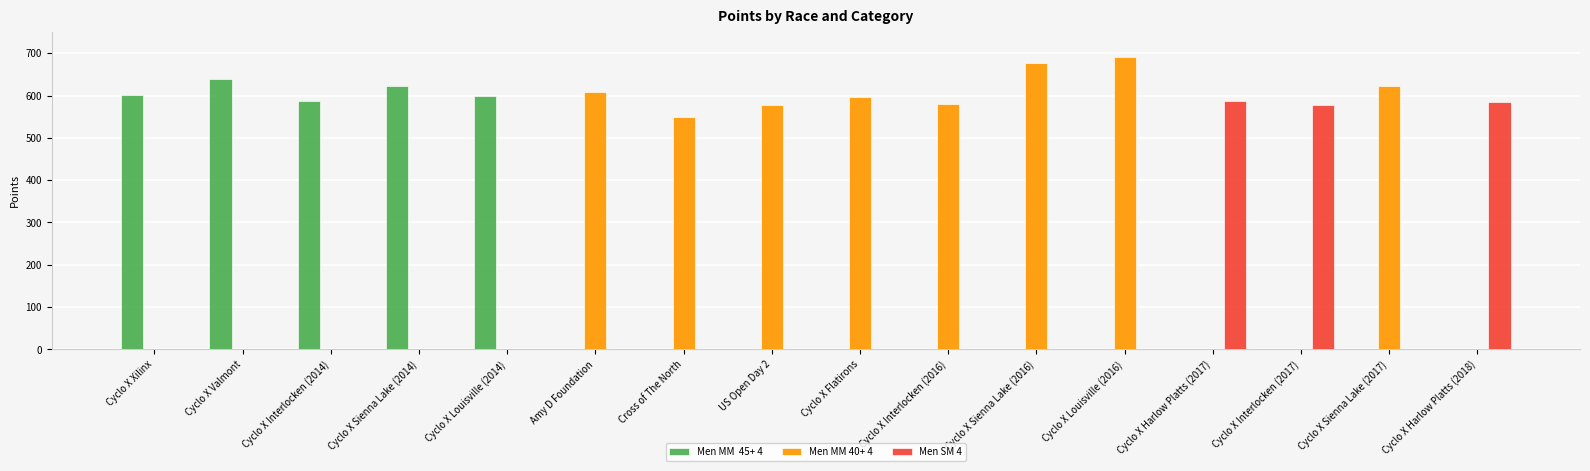

What is the total value across all series at Cyclo X Sienna Lake (2016)?

677.5